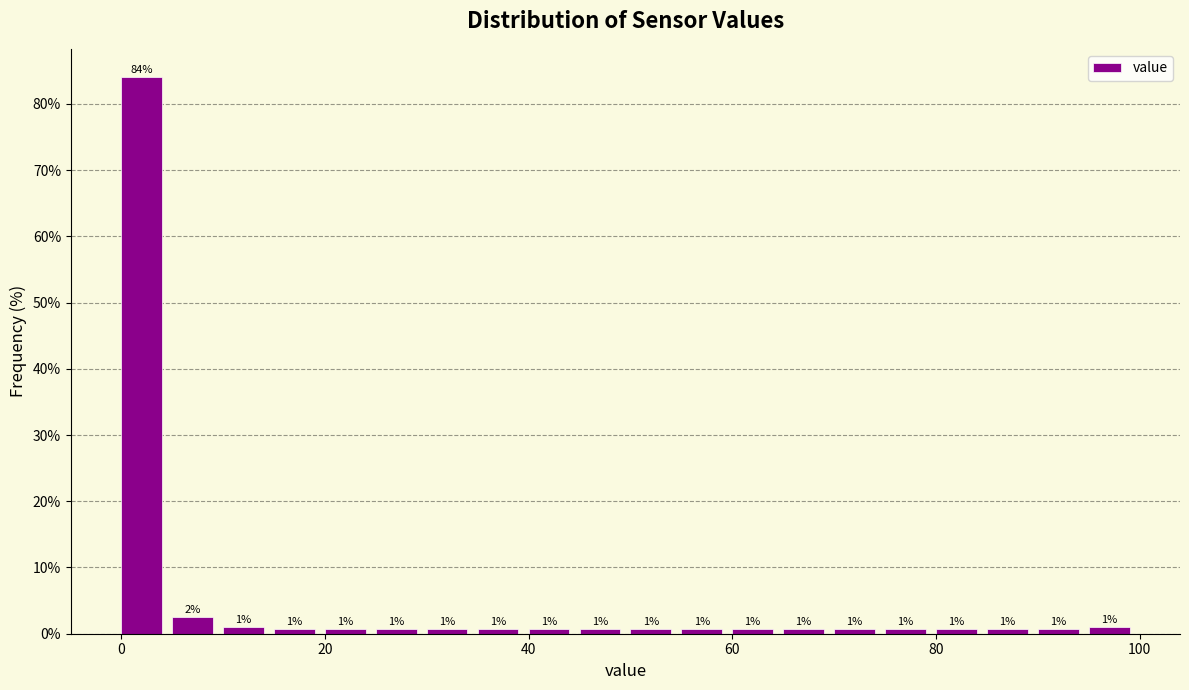

Read against the x-axis, roughly where is the centre of the tallest bar?

2